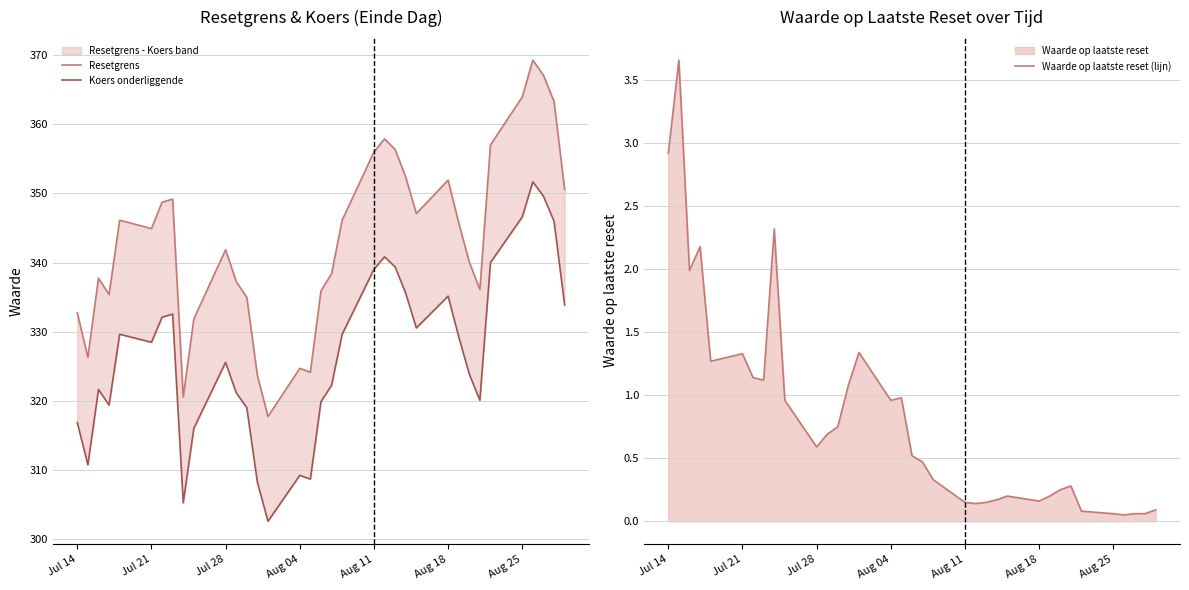

Reading right to left, list all the values displayed in this chart.

Resetgrens: 350.6	363.3	367.1	369.3	363.9	357.0	336.1	340.1	345.8	351.9	347.1	352.4	356.3	357.9	356.0	346.1	338.4	335.9	324.2	324.7	317.8	323.7	335.0	337.3	341.9	331.9	320.6	349.2	348.7	344.9	346.1	335.4	337.8	326.3	332.7
Koers onderliggende: 333.9	346.0	349.6	351.7	346.6	340.0	320.1	323.9	329.3	335.2	330.6	335.6	339.4	340.8	339.0	329.6	322.3	319.9	308.7	309.3	302.6	308.3	319.0	321.2	325.6	316.1	305.3	332.6	332.1	328.5	329.6	319.4	321.7	310.8	316.9
Waarde op laatste reset (lijn): 0.1	0.1	0.1	0.1	0.1	0.1	0.3	0.2	0.2	0.2	0.2	0.2	0.1	0.1	0.1	0.3	0.5	0.5	1.0	1.0	1.3	1.1	0.8	0.7	0.6	1.0	2.3	1.1	1.1	1.3	1.3	2.2	2.0	3.7	2.9